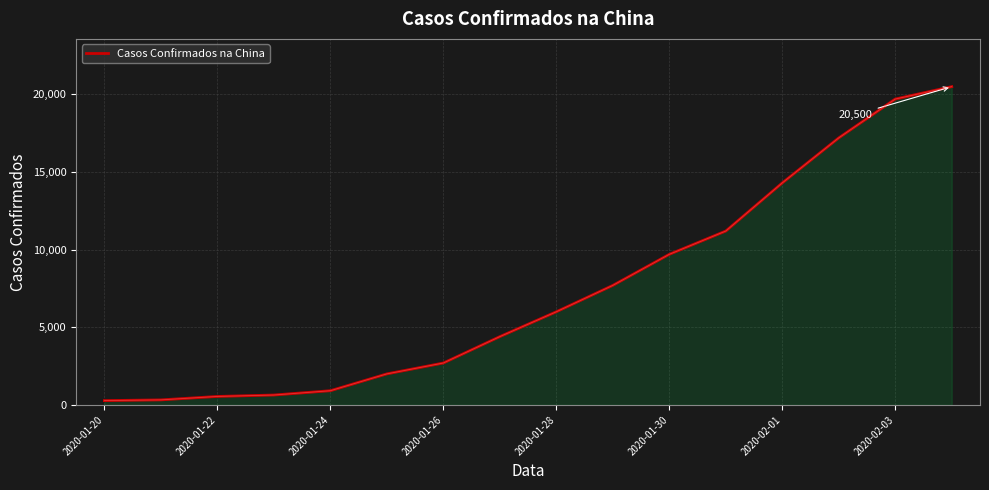

What is the difference between the maximum and second lowest values?

20174